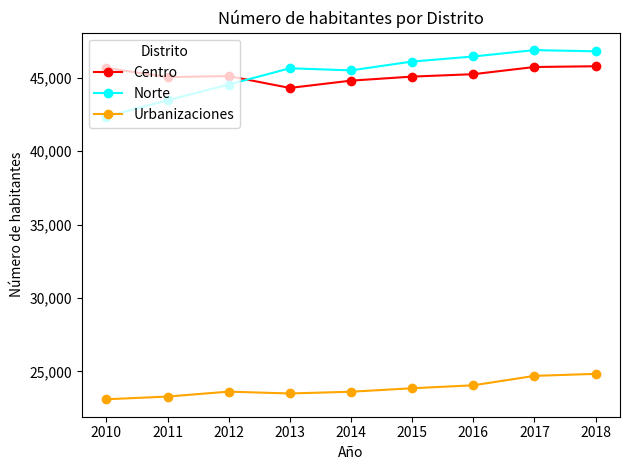

What is the maximum value for Centro?

45769